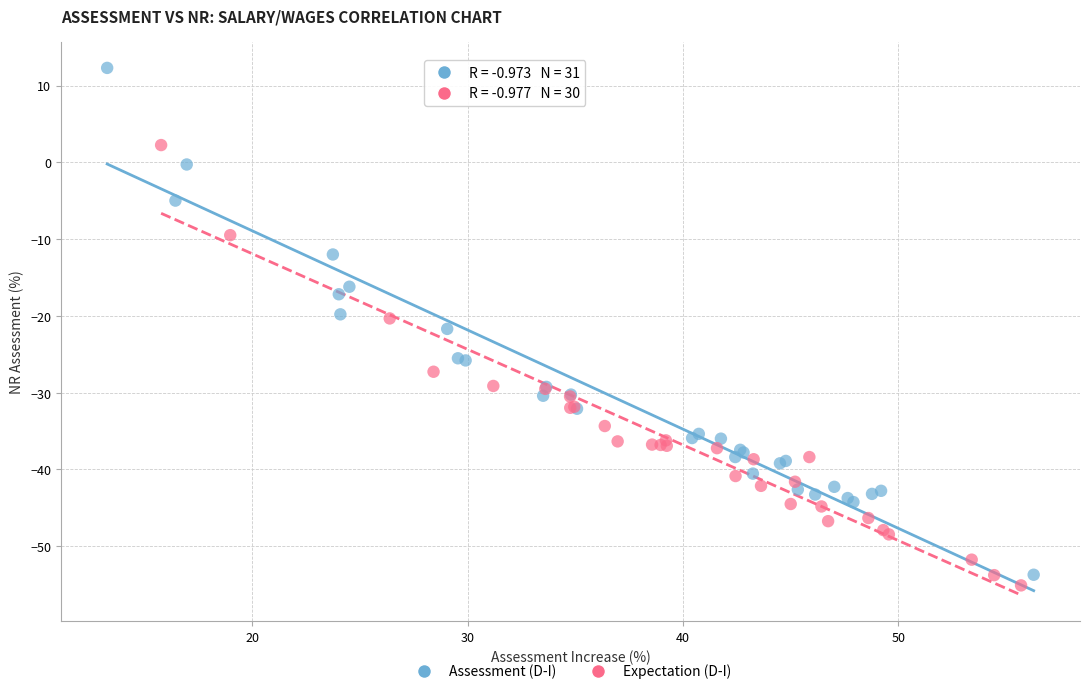

Which series has the largest Y range (max minus min)?

Assessment (D-I)